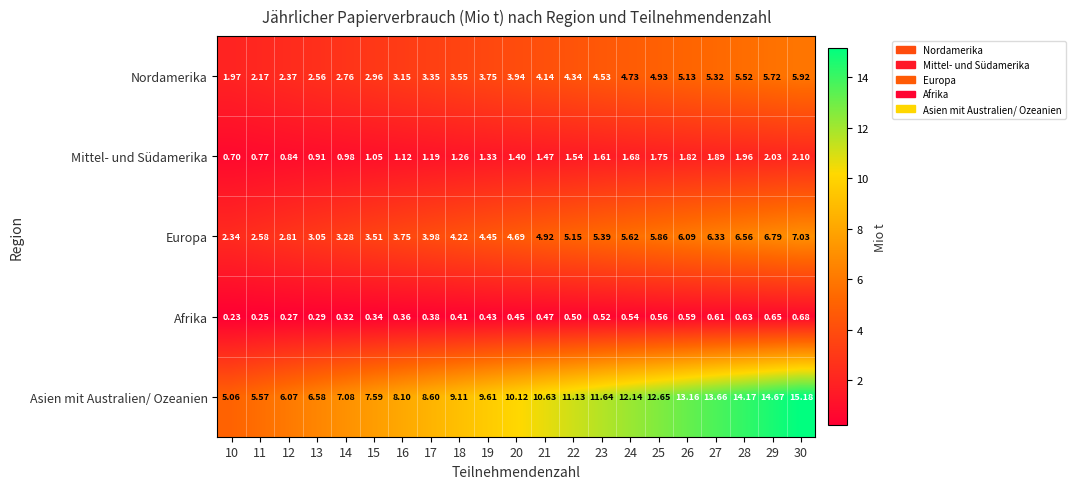

What is the difference between the highest and lowest values at 20?

9.7